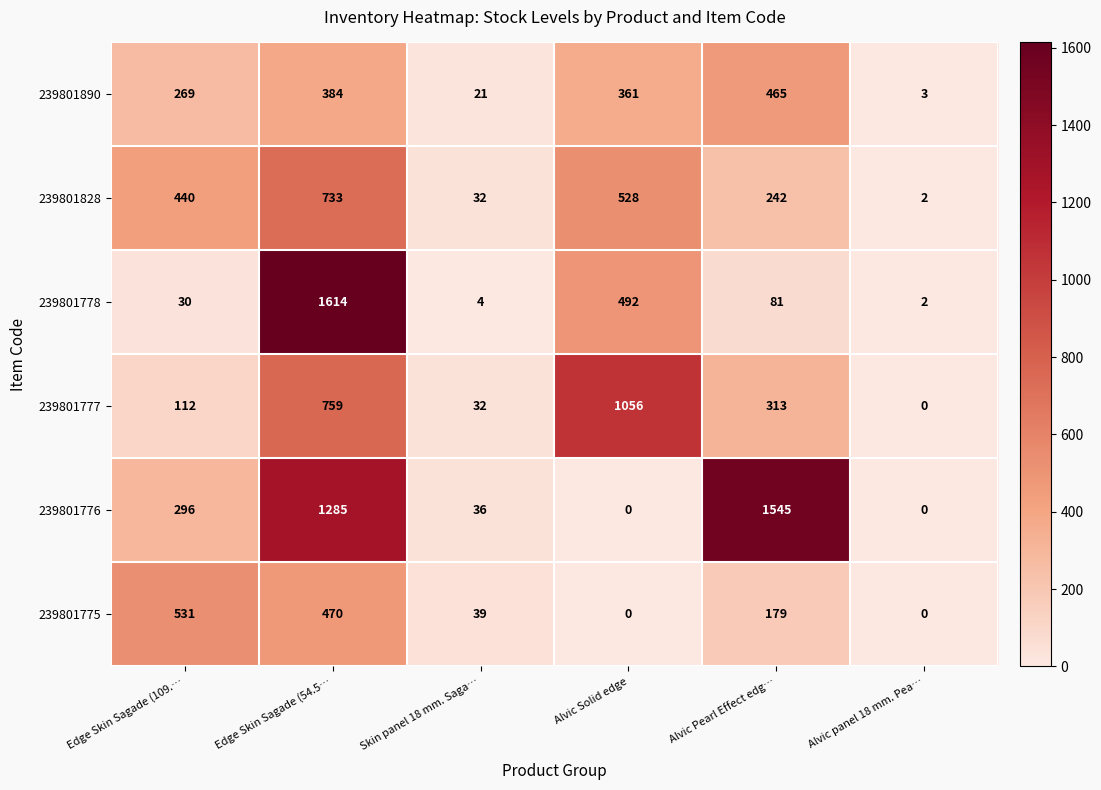

What is the average value of the 239801828 series?

330